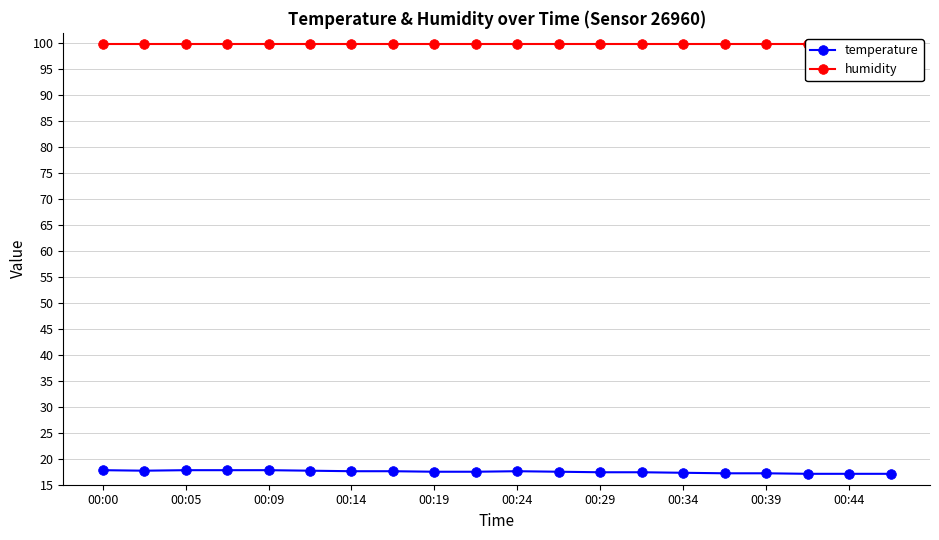

What is the spread (max minus min) of values at 17?

82.8